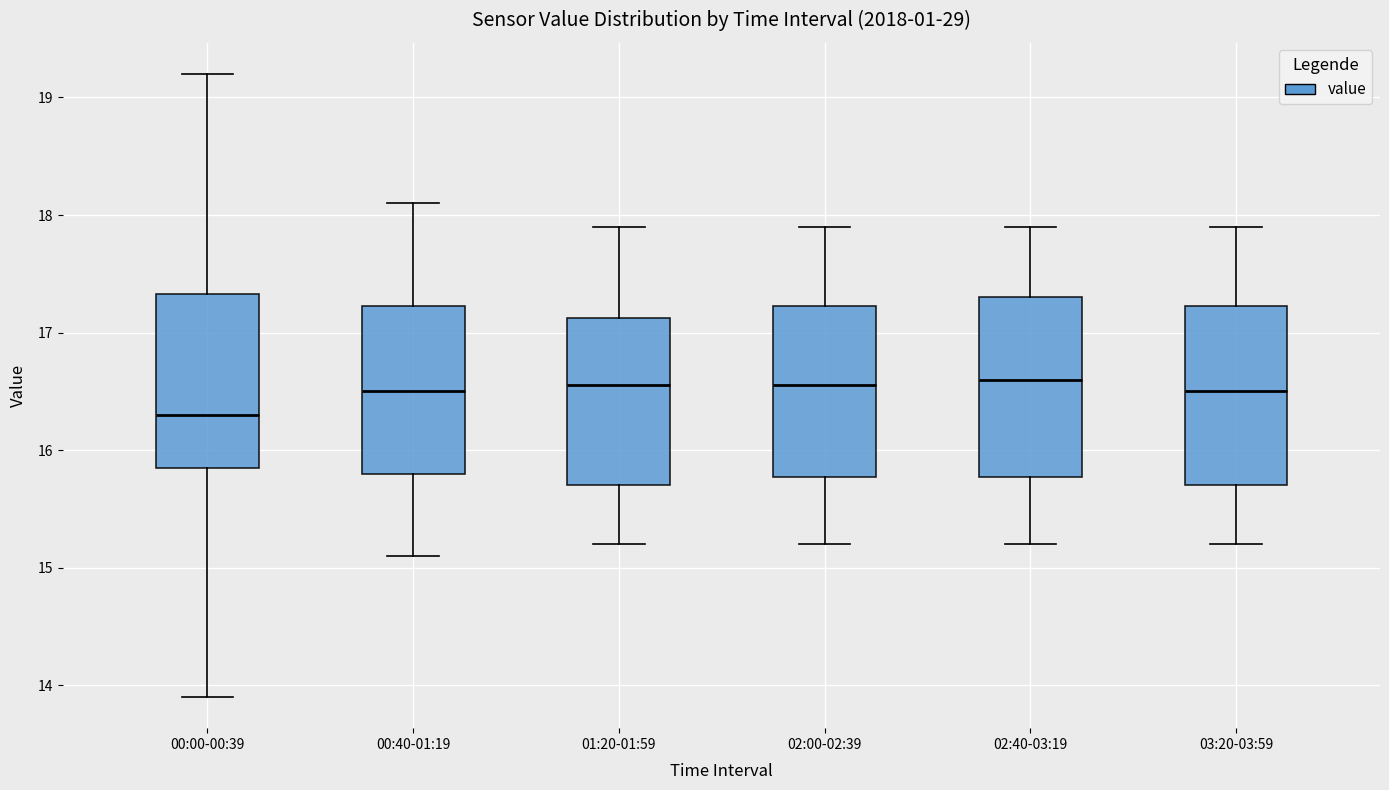

Where does the median line of the box for 02:00-02:39 sit on the y-axis? The values are not printed on the chart, so give them approximately, as read against the axis.

16.6